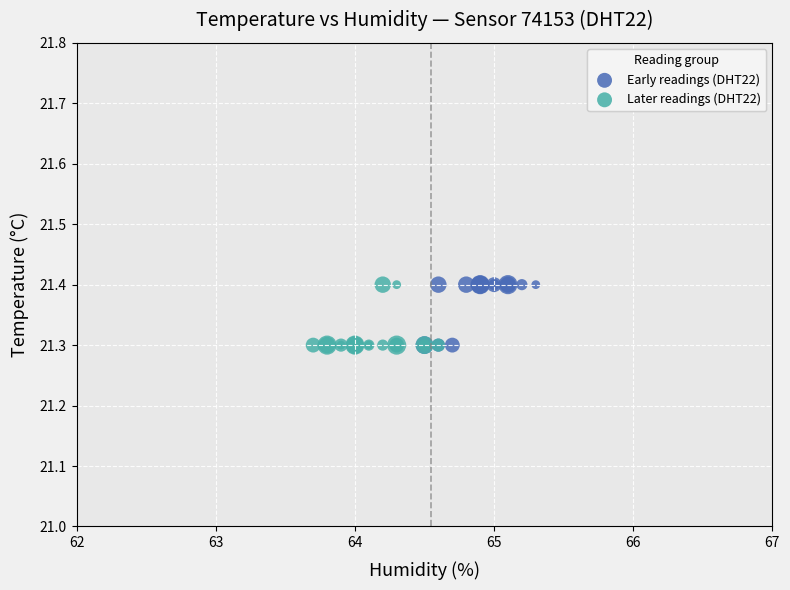

What are all the series names shown in the legend?

Early readings (DHT22), Later readings (DHT22)